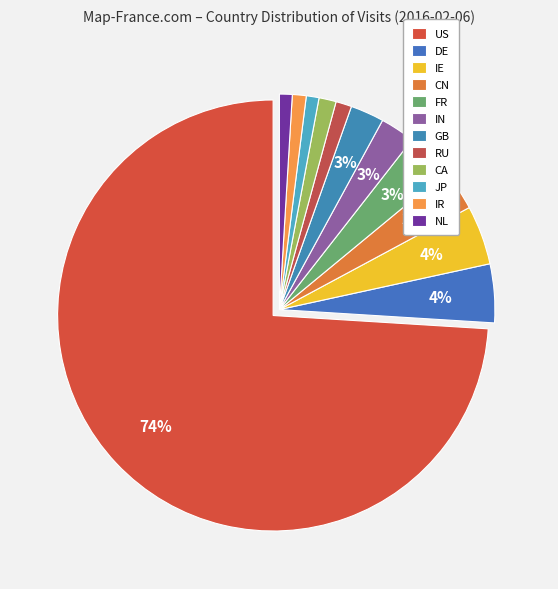

How many slices are in this pie chart?

12